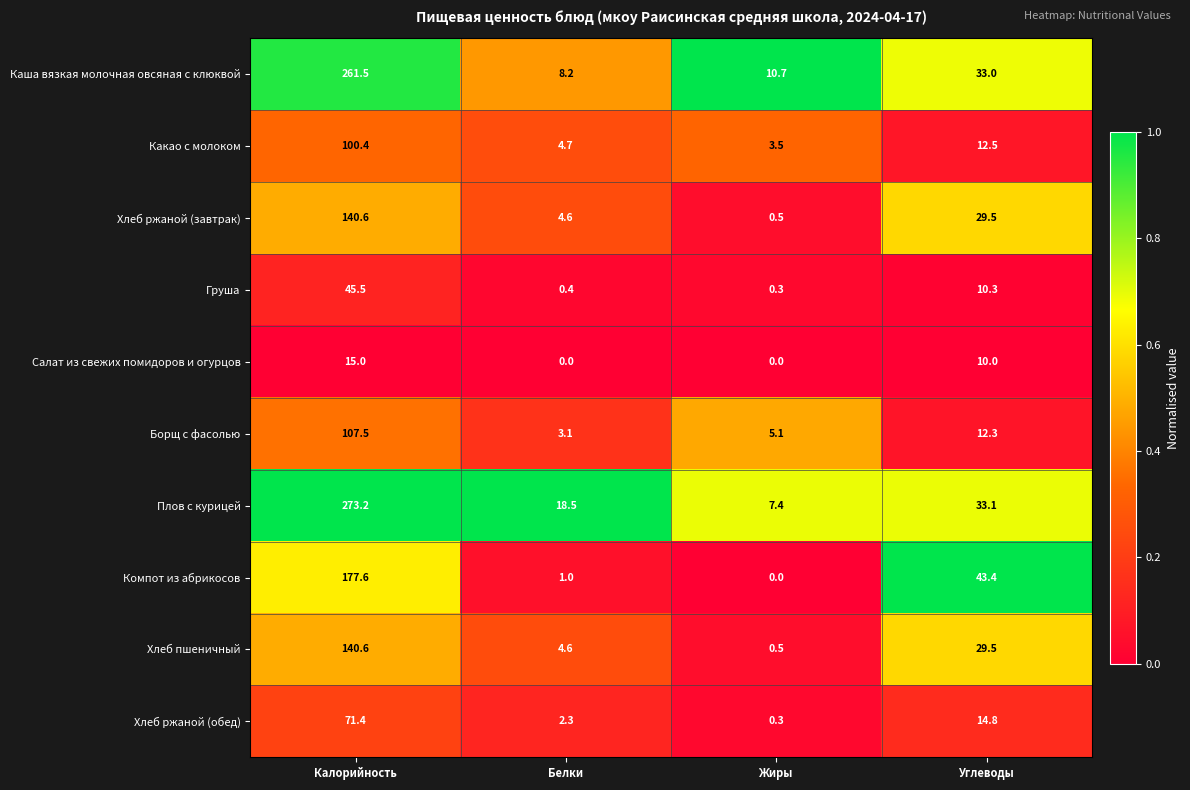

List the labels in order of Груша value, smallest first.

Жиры, Белки, Углеводы, Калорийность